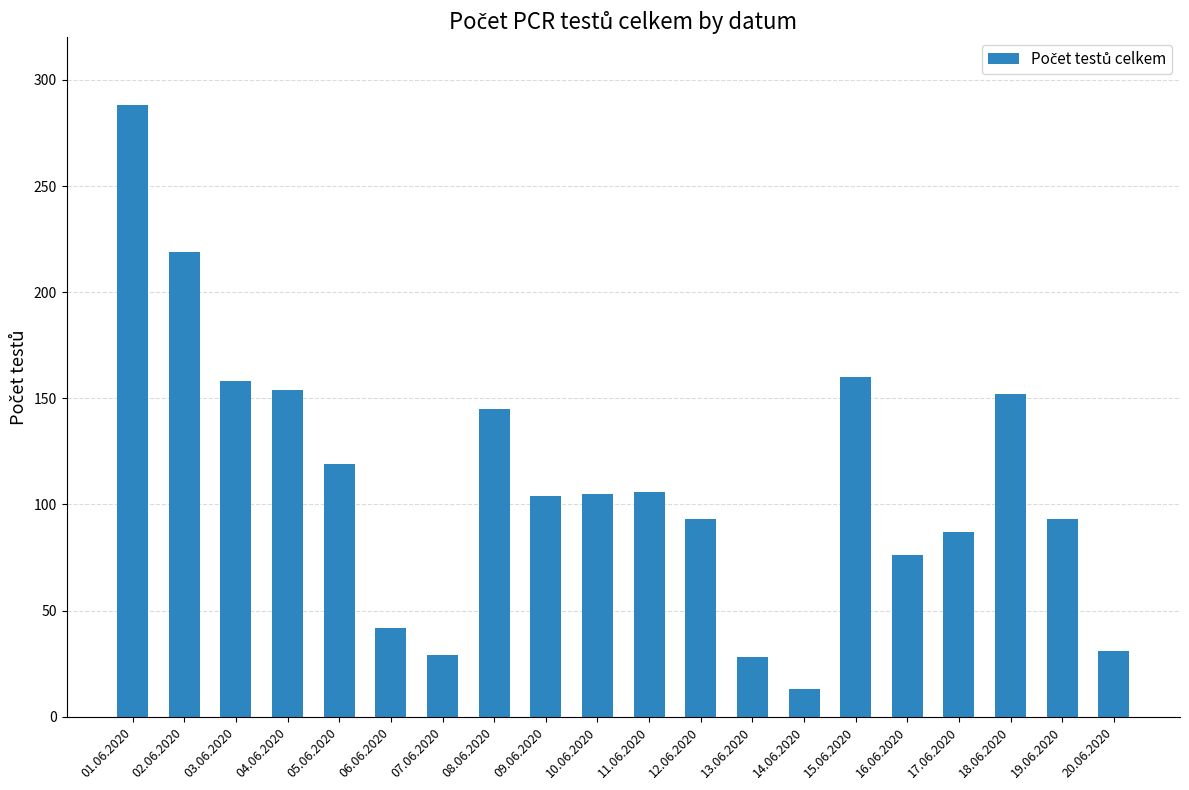

Are the bars horizontal?

No